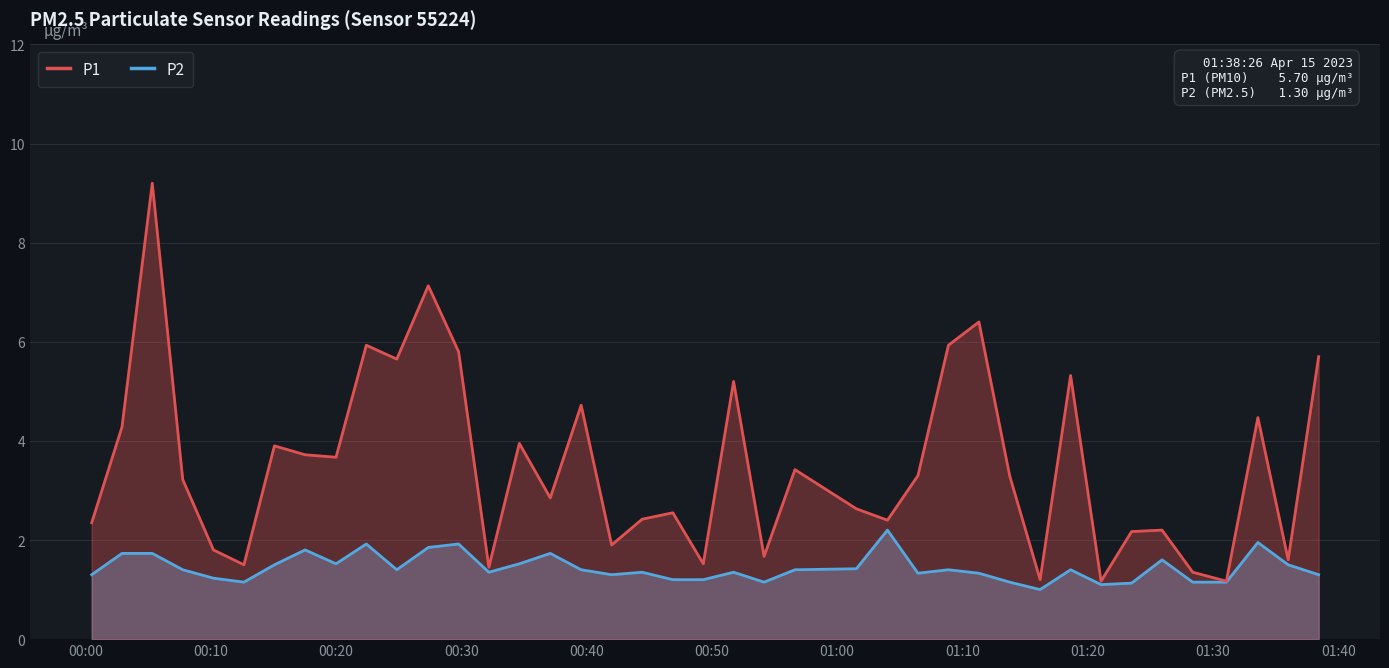

Which series has the largest total across all categories?

P1